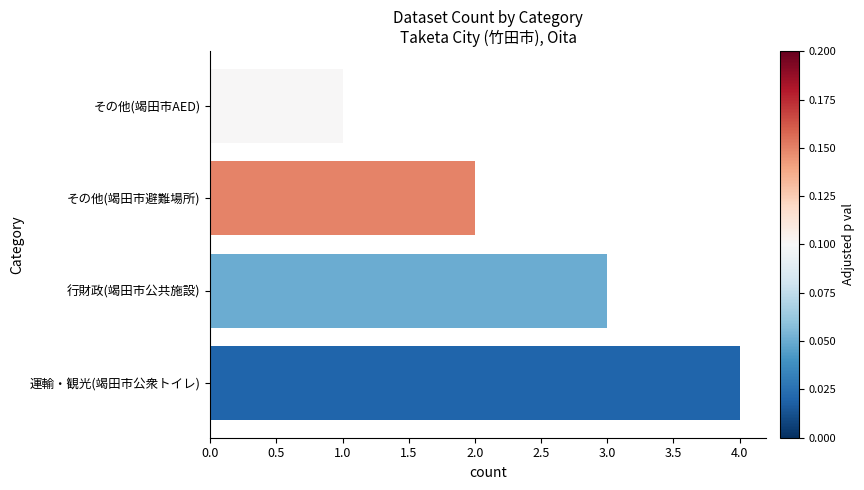

What is the difference between the maximum and second lowest values?

2